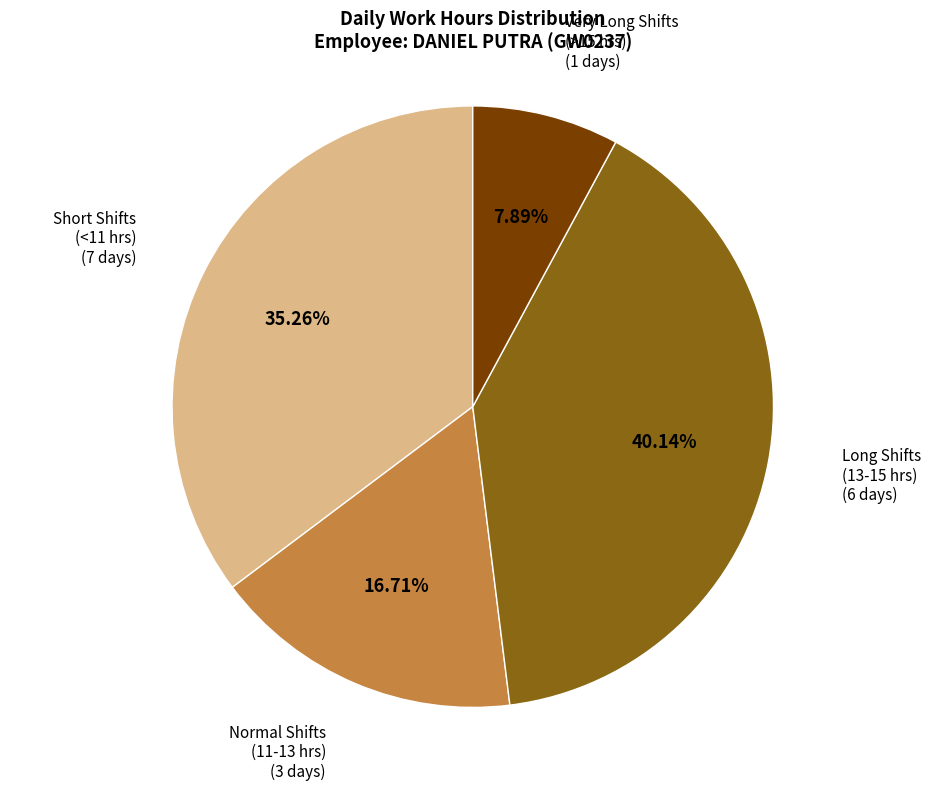

To the nearest percent, what is the average slice percentage?

25%